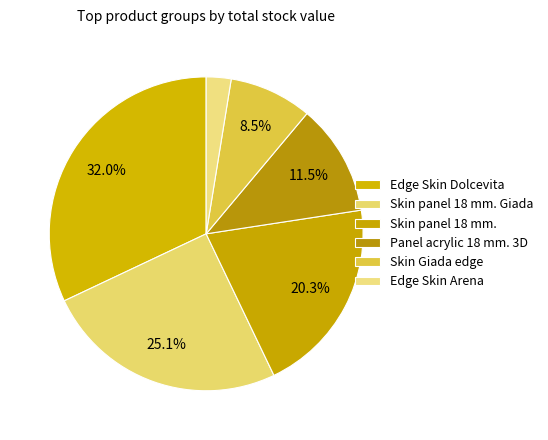

Count the number of slices in the pie.

6